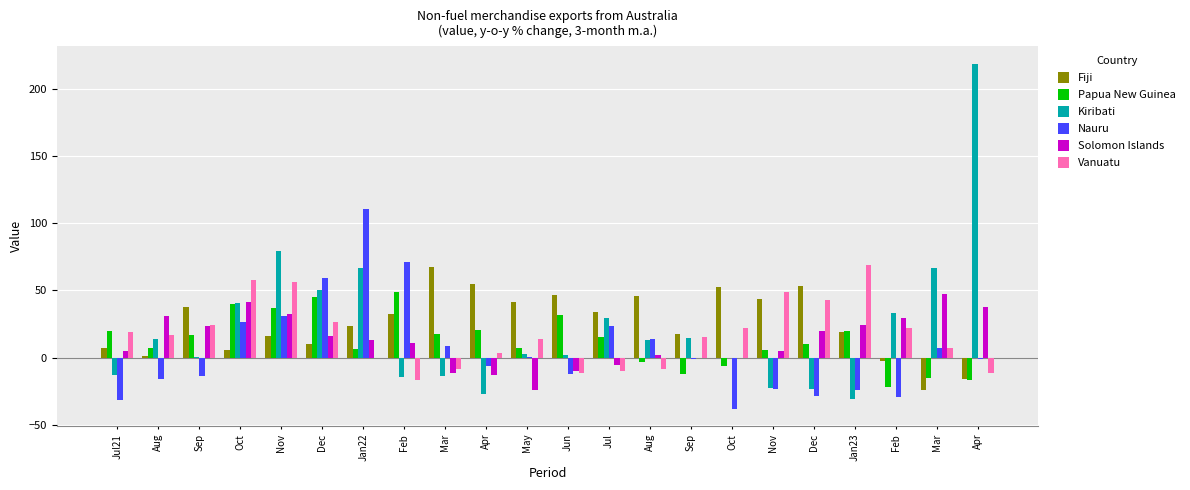

Where is Kiribati nearest to the value 94?

Nov